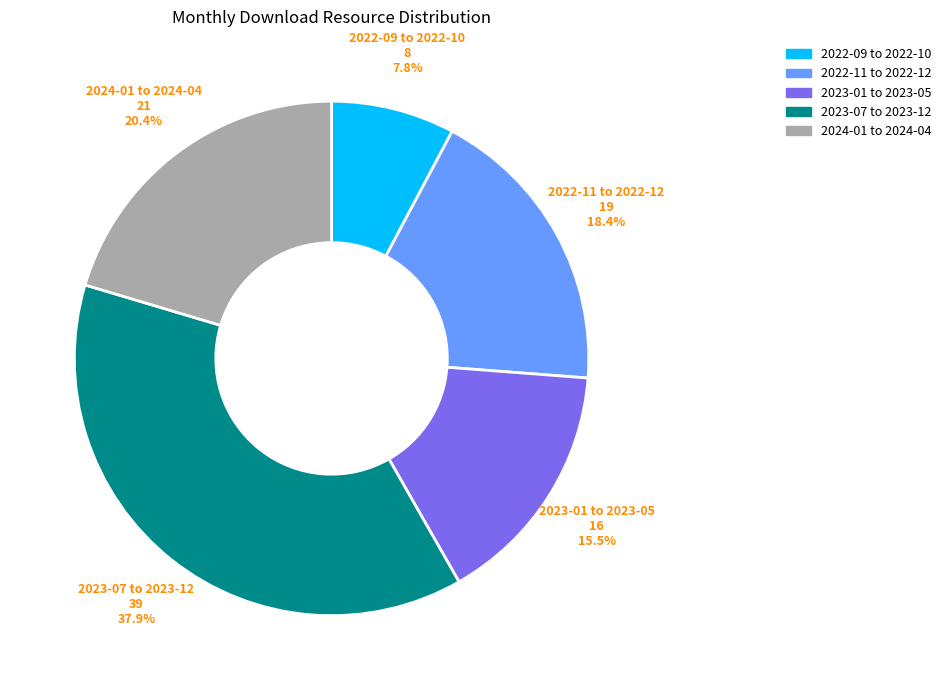

Does any single category account for the majority?

No